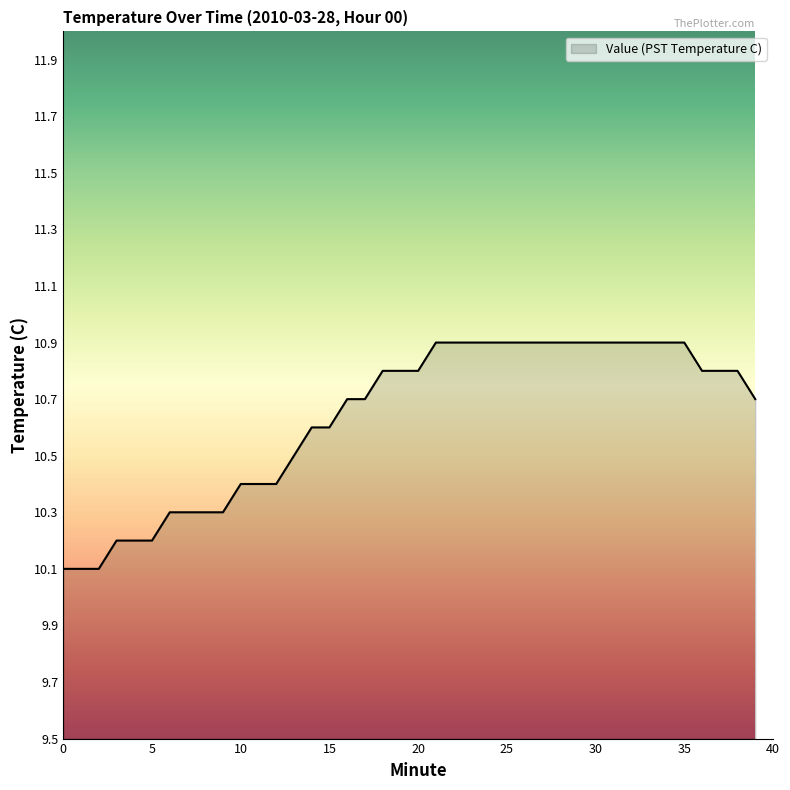

What is the difference between the maximum and minimum values?

0.8